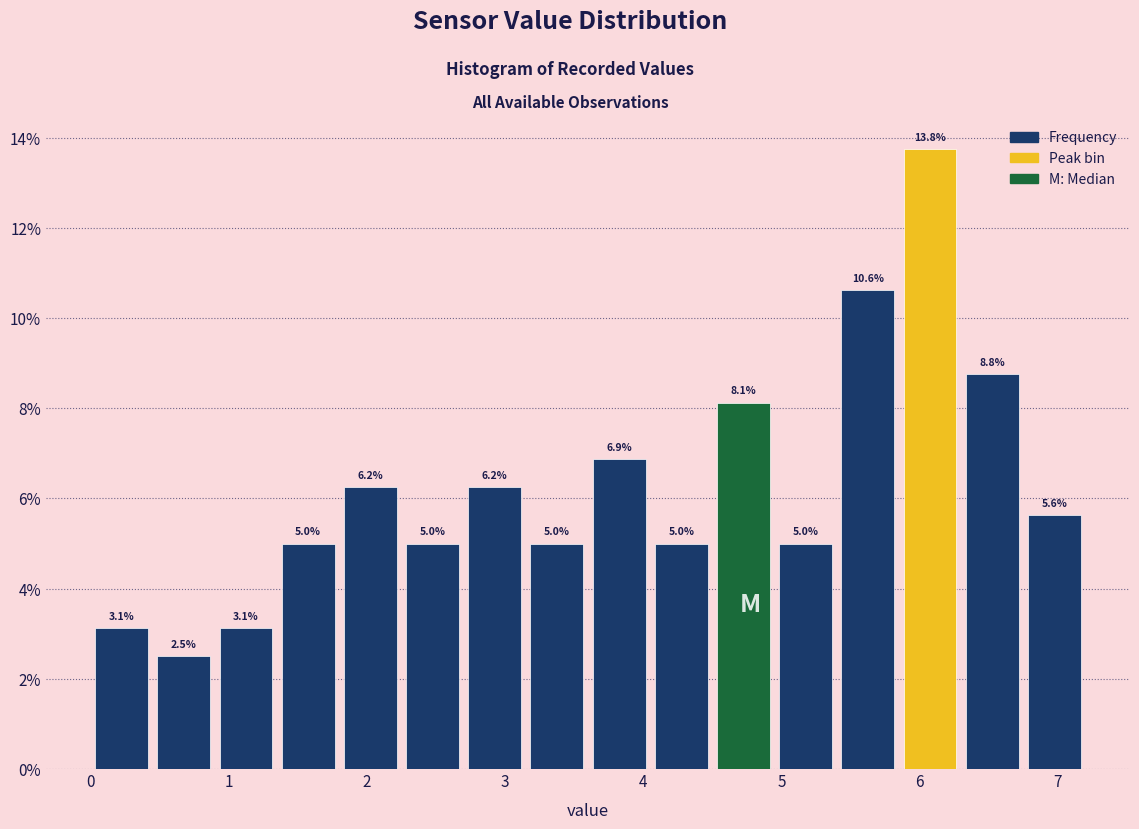

Over which range of the x-axis is the bar tallest?

5.85 to 6.30